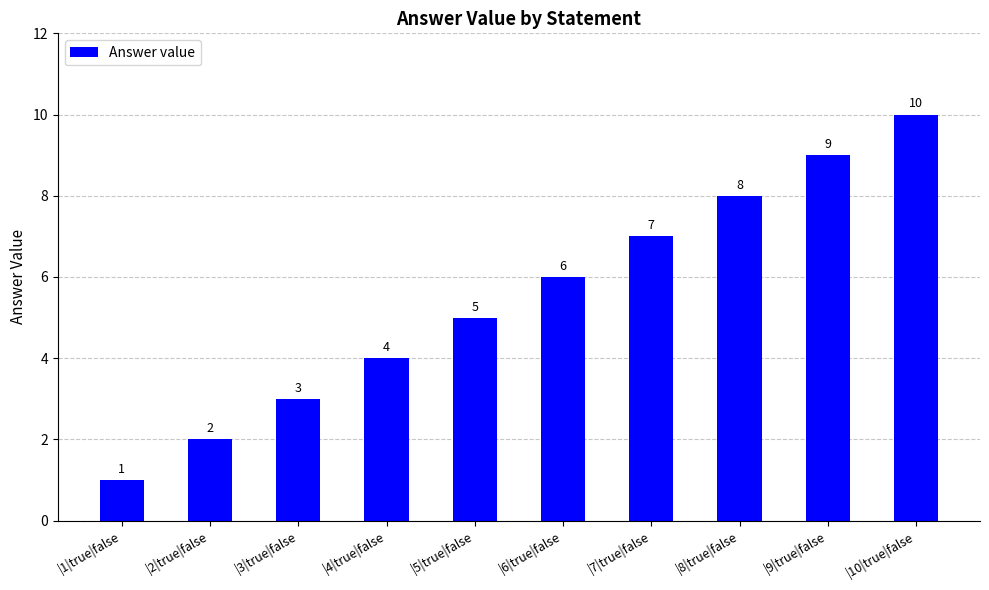

How many data points are less than 6?

5